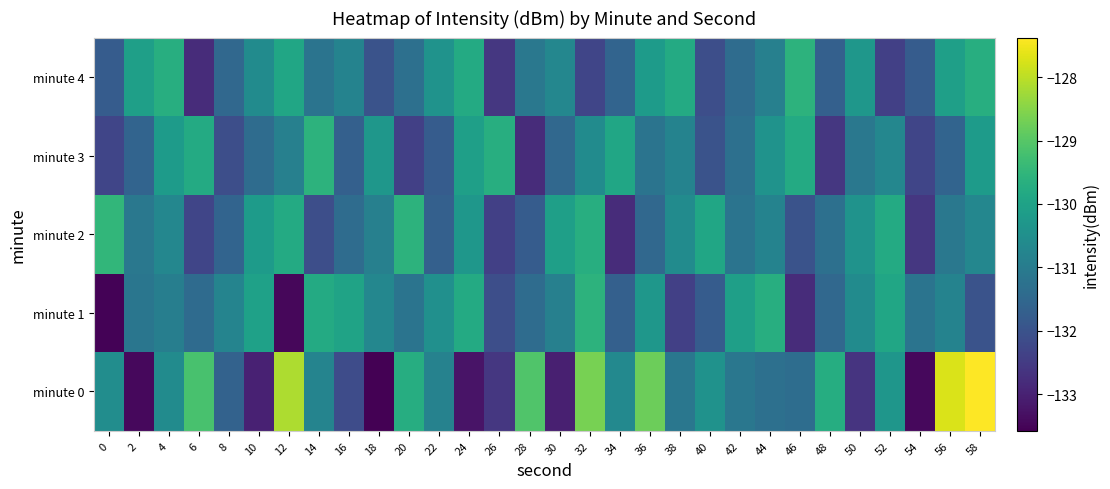

Between 16 and 42, which series saw the biggest shift?

minute 0